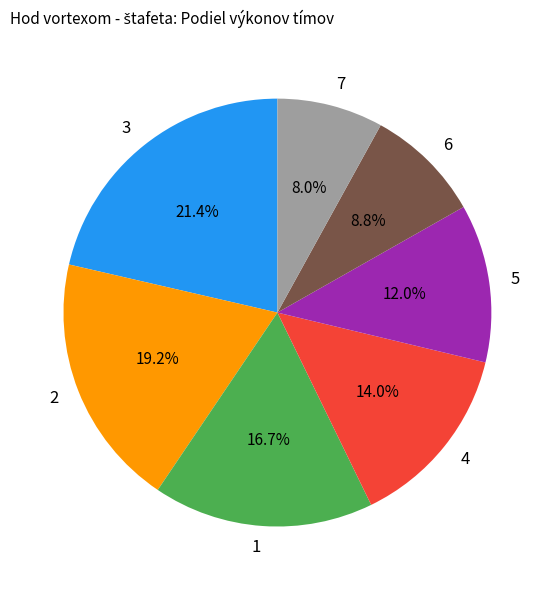

How many segments does this pie chart have?

7